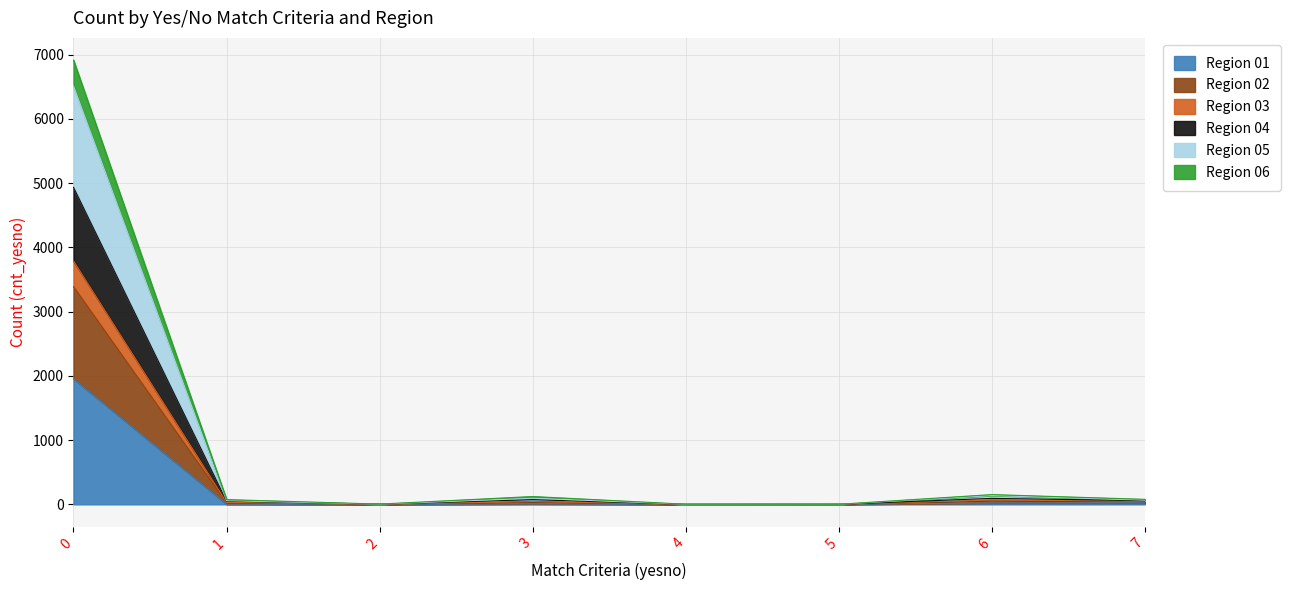

How many lines are shown in the chart?

6